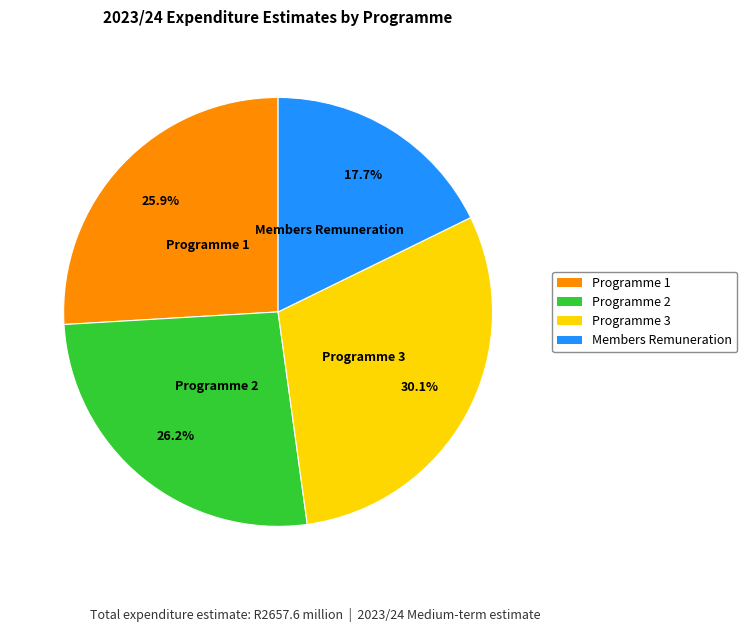

Do Members Remuneration and Programme 2 together represent more than half of the pie?

No